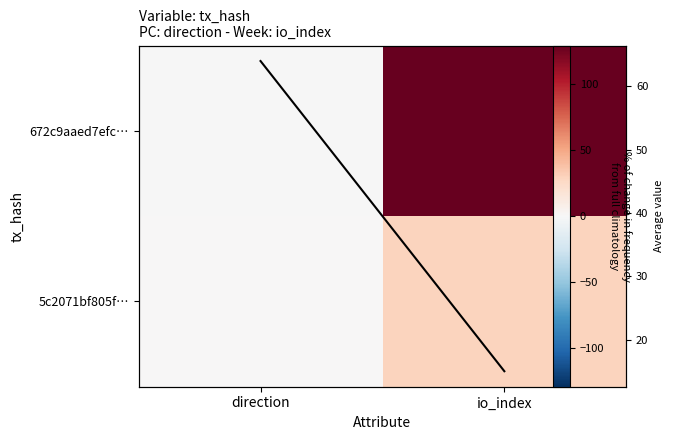

Which series has the largest total across all categories?

672c9aaed7efc…